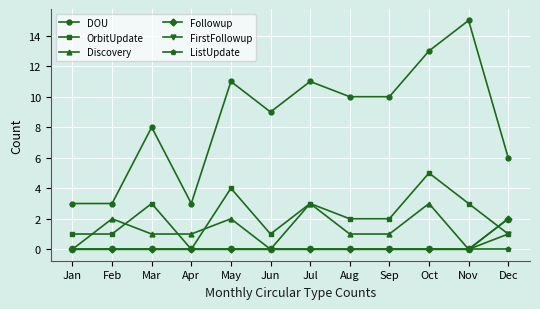

What is the difference between the maximum and minimum values in the FirstFollowup series?

1